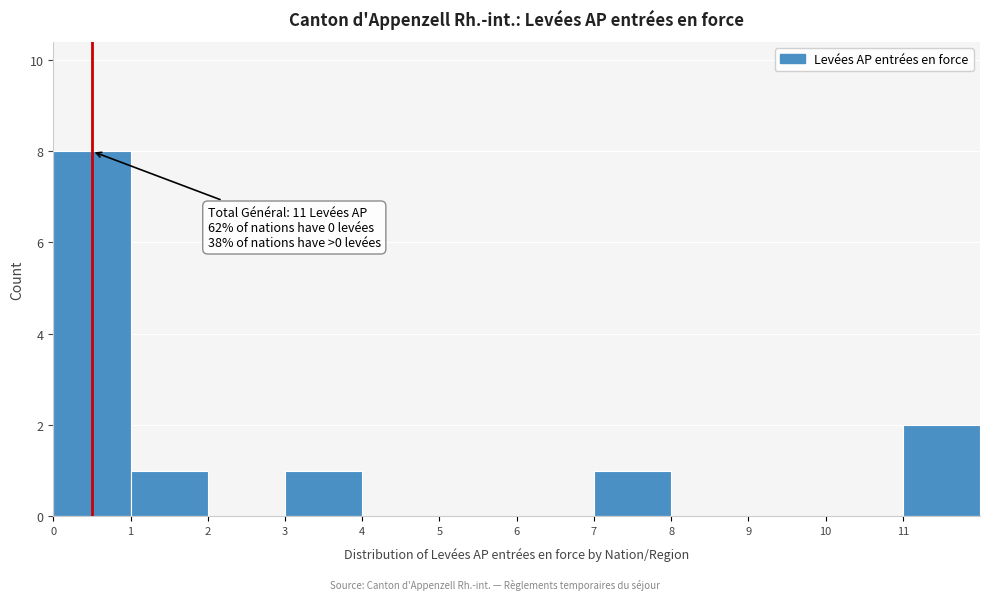

Over which range of the x-axis is the bar tallest?

0 to 1